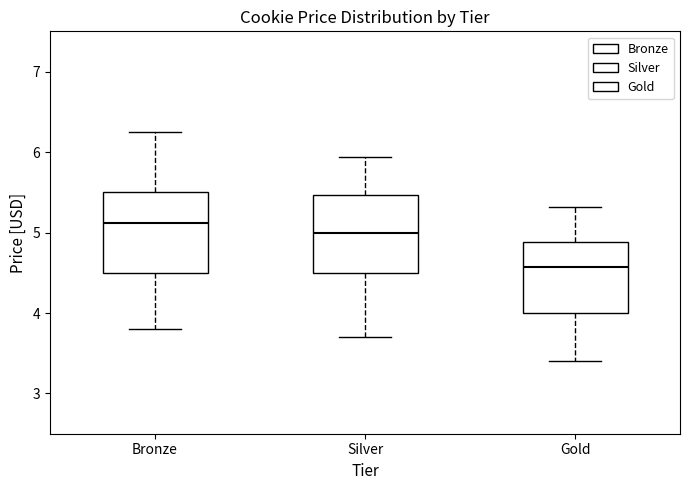

Reading left to right, transcribe this box plot: for each box, give where its median line is, the range the box spans, and where its two whiskers end, as read against the y-axis. The values are not printed on the chart, so give them approximately, as read against the axis.

Bronze: median 5.1, box 4.5 to 5.5, whiskers 3.8 to 6.3
Silver: median 5.0, box 4.5 to 5.5, whiskers 3.7 to 5.9
Gold: median 4.6, box 4.0 to 4.9, whiskers 3.4 to 5.3